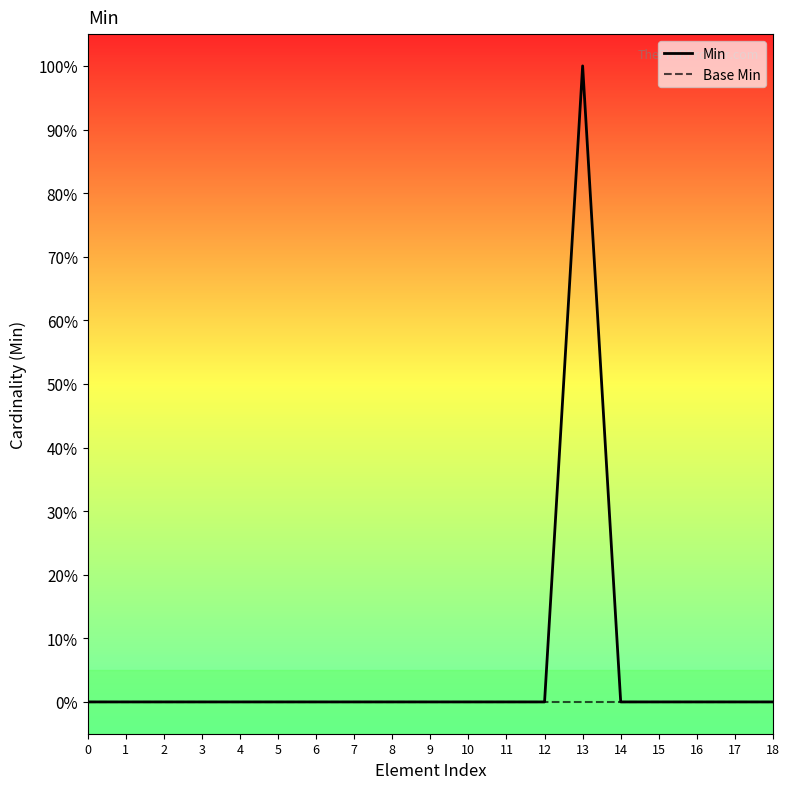

The value of Base Min at 9 is 0. True or false?

True